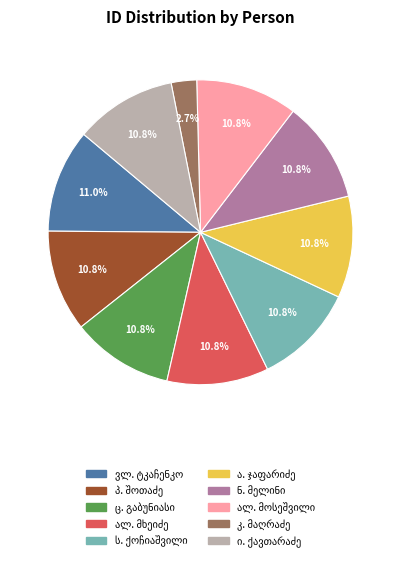

How many segments does this pie chart have?

10